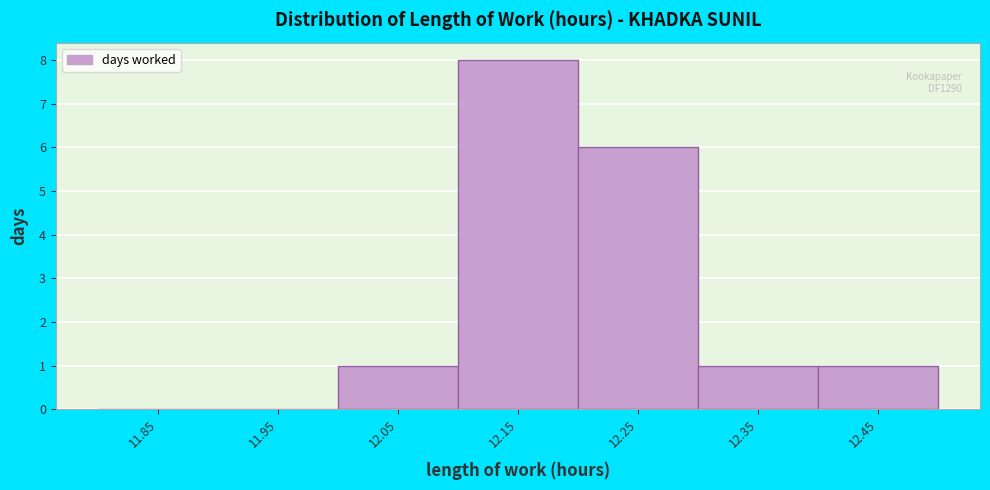

Over which range of the x-axis is the bar tallest?

12.1 to 12.2